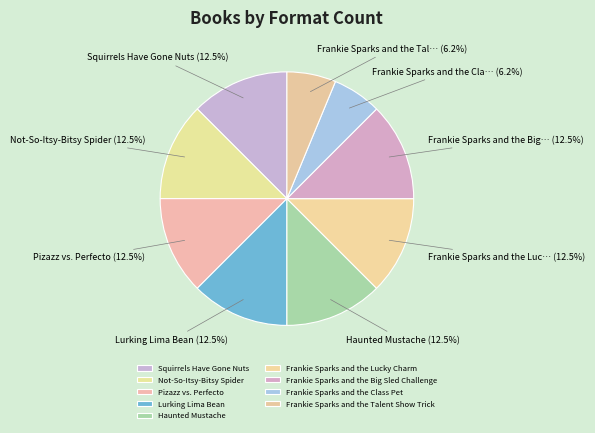

Count the number of slices in the pie.

9